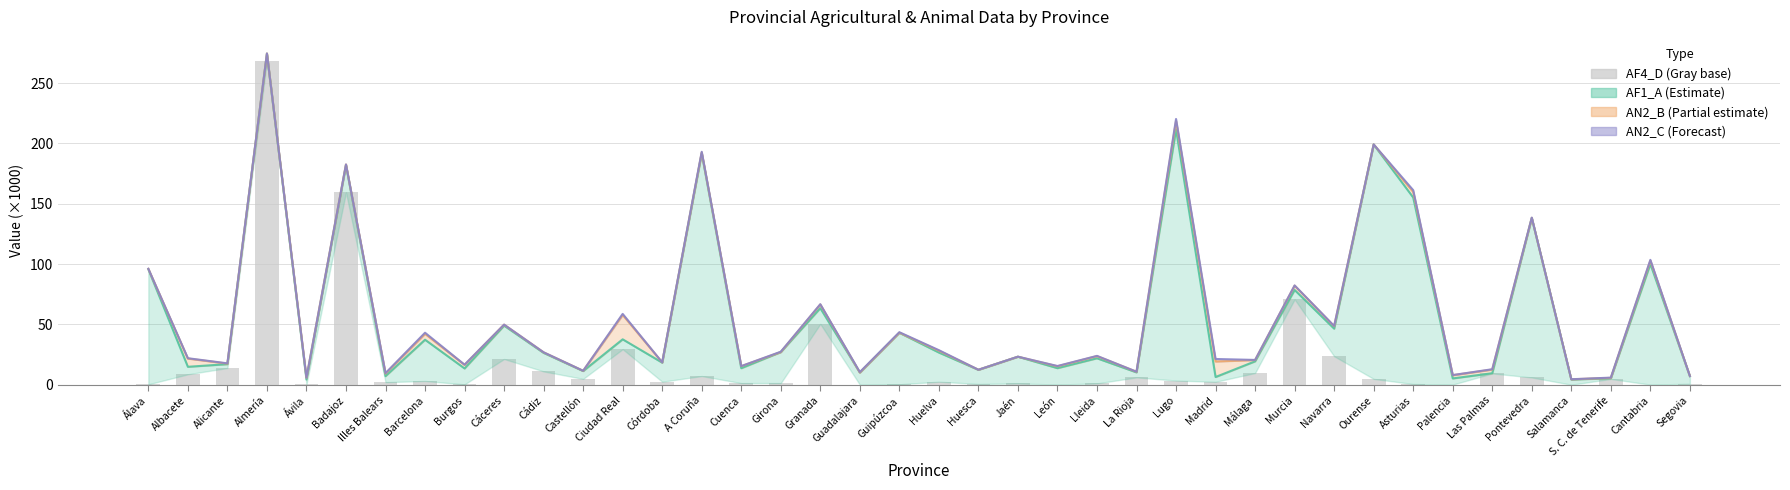

What is the change in value from Ávila to Jaén?

+0.7